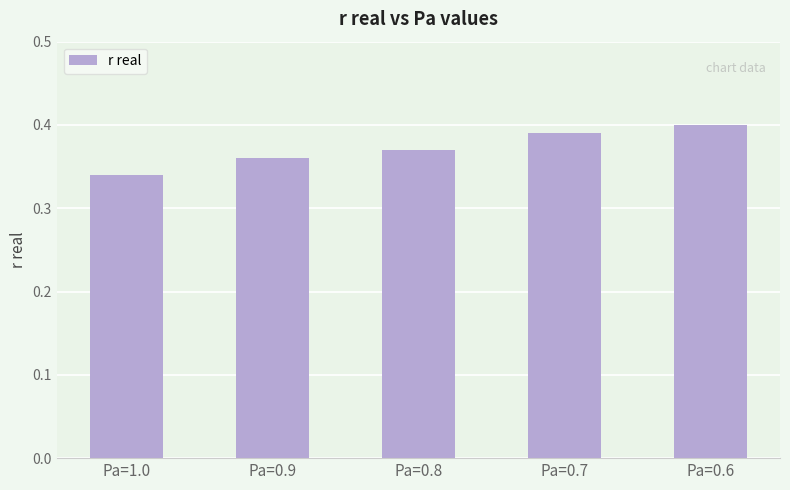

Count the values in the range 0 to 1.

5